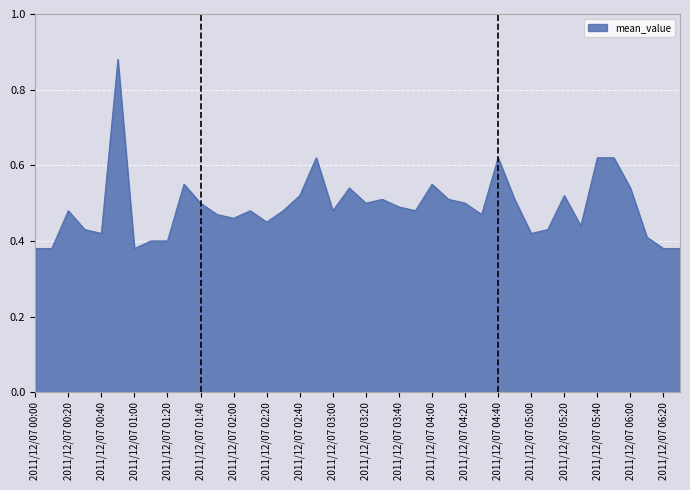

Reading left to right, what are all the values shown in this chart?

2011/12/07 00:00=0.4	2011/12/07 00:10=0.4	2011/12/07 00:20=0.5	2011/12/07 00:30=0.4	2011/12/07 00:40=0.4	2011/12/07 00:50=0.9	2011/12/07 01:00=0.4	2011/12/07 01:10=0.4	2011/12/07 01:20=0.4	2011/12/07 01:30=0.6	2011/12/07 01:40=0.5	2011/12/07 01:50=0.5	2011/12/07 02:00=0.5	2011/12/07 02:10=0.5	2011/12/07 02:20=0.5	2011/12/07 02:30=0.5	2011/12/07 02:40=0.5	2011/12/07 02:50=0.6	2011/12/07 03:00=0.5	2011/12/07 03:10=0.5	2011/12/07 03:20=0.5	2011/12/07 03:30=0.5	2011/12/07 03:40=0.5	2011/12/07 03:50=0.5	2011/12/07 04:00=0.6	2011/12/07 04:10=0.5	2011/12/07 04:20=0.5	2011/12/07 04:30=0.5	2011/12/07 04:40=0.6	2011/12/07 04:50=0.5	2011/12/07 05:00=0.4	2011/12/07 05:10=0.4	2011/12/07 05:20=0.5	2011/12/07 05:30=0.4	2011/12/07 05:40=0.6	2011/12/07 05:50=0.6	2011/12/07 06:00=0.5	2011/12/07 06:10=0.4	2011/12/07 06:20=0.4	2011/12/07 06:30=0.4